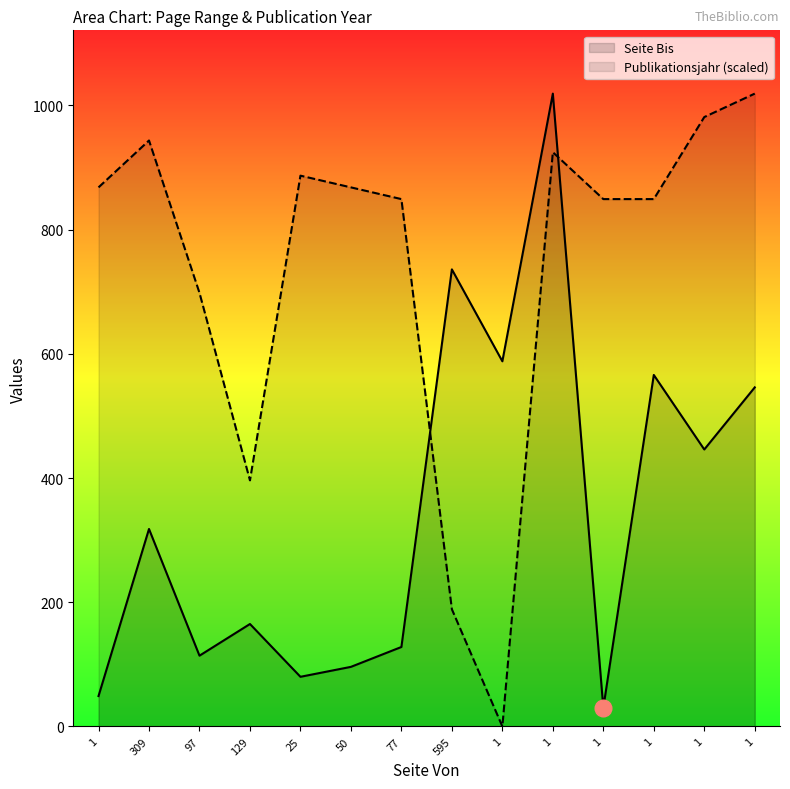

Which category has the lowest value in the Seite Bis series?

1